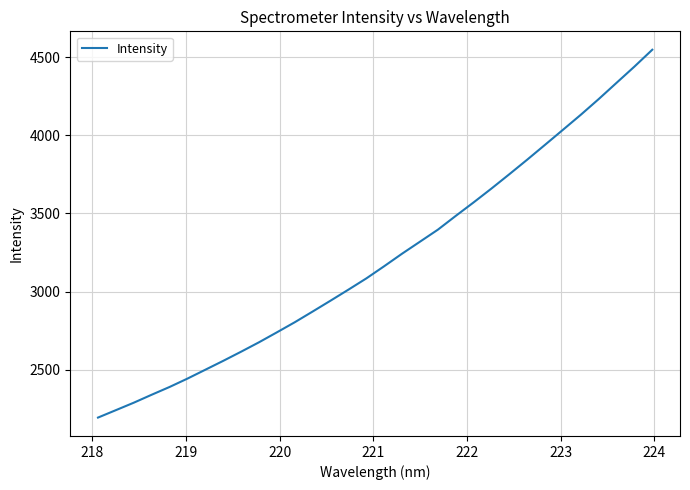

What is the average value?

3212.5